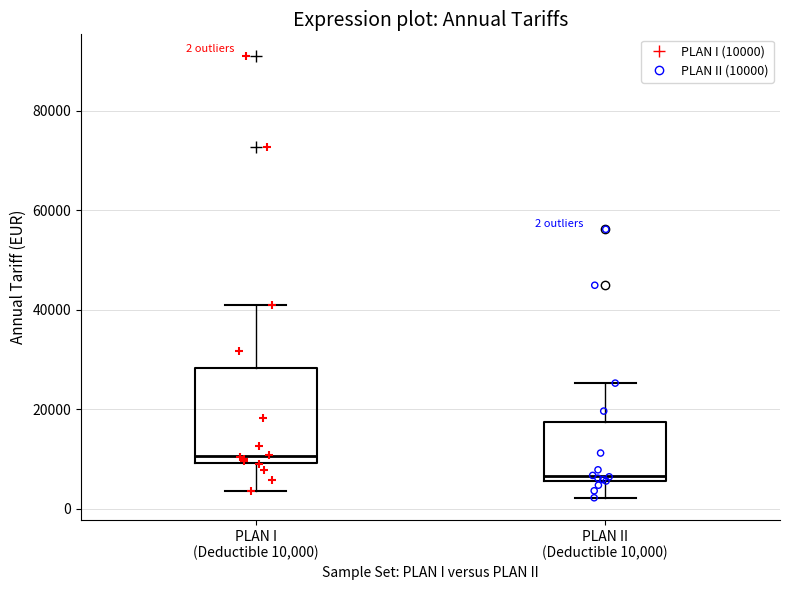

Which box is the tallest, from its lower edge to its upper edge?

PLAN I (Deductible 10,000)